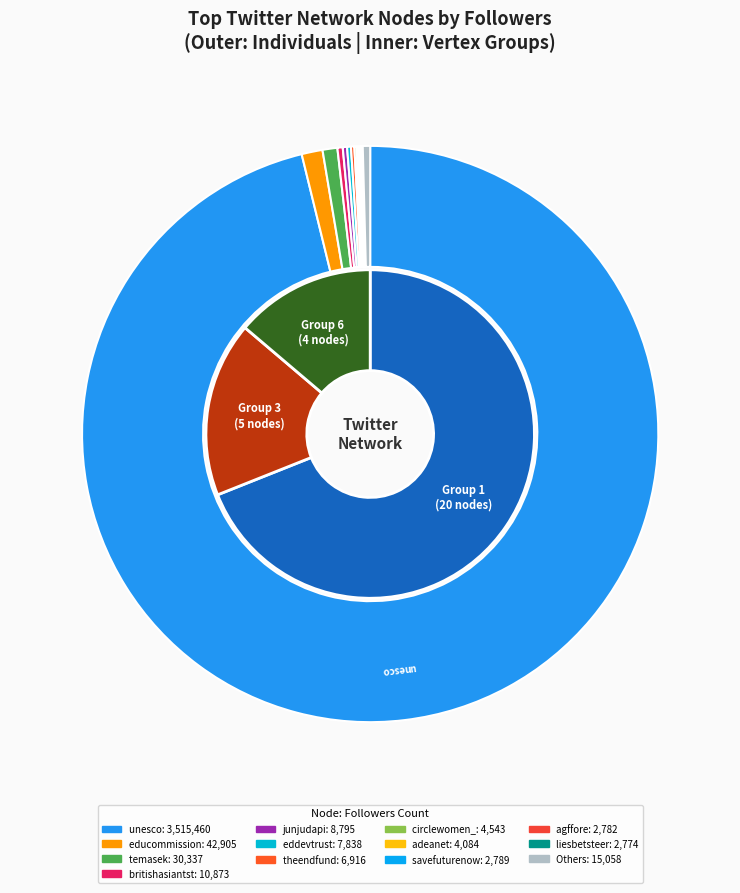

The educationsdotpk slice represents 13% of the pie. True or false?

False